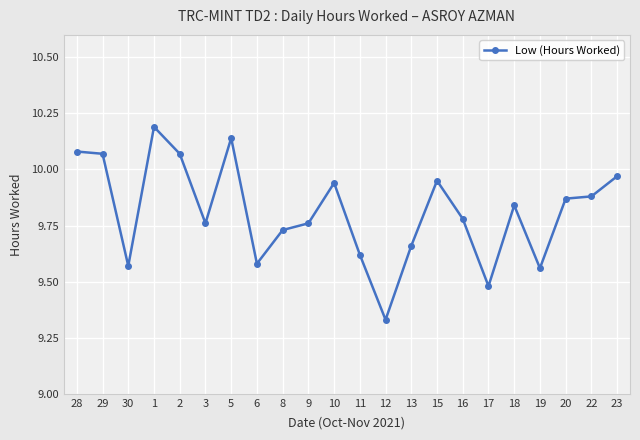

The chart shows a value of 2.1 at 20. True or false?

False